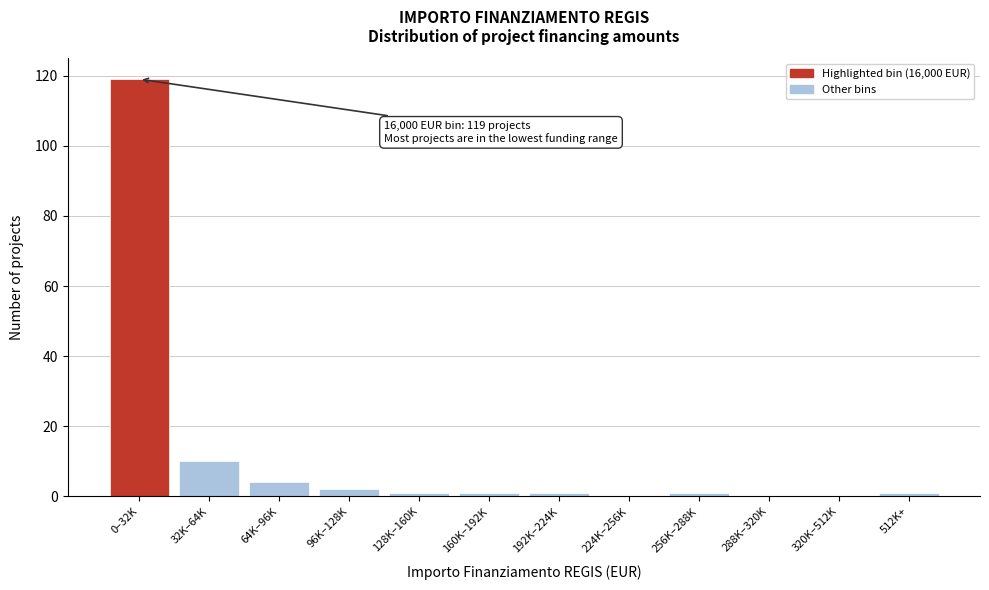

Reading left to right, list all the values displayed in this chart.

0–32K=119	32K–64K=10	64K–96K=4	96K–128K=2	128K–160K=1	160K–192K=1	192K–224K=1	224K–256K=0	256K–288K=1	288K–320K=0	320K–512K=0	512K+=1